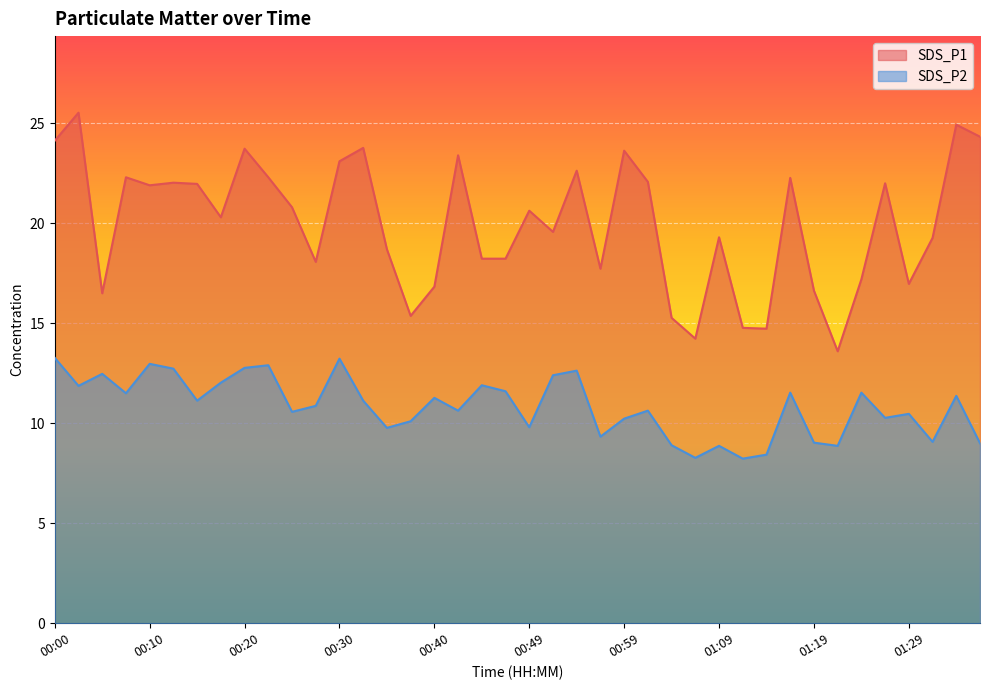

What is the value of the SDS_P2 point at the 6th from the left?

12.7